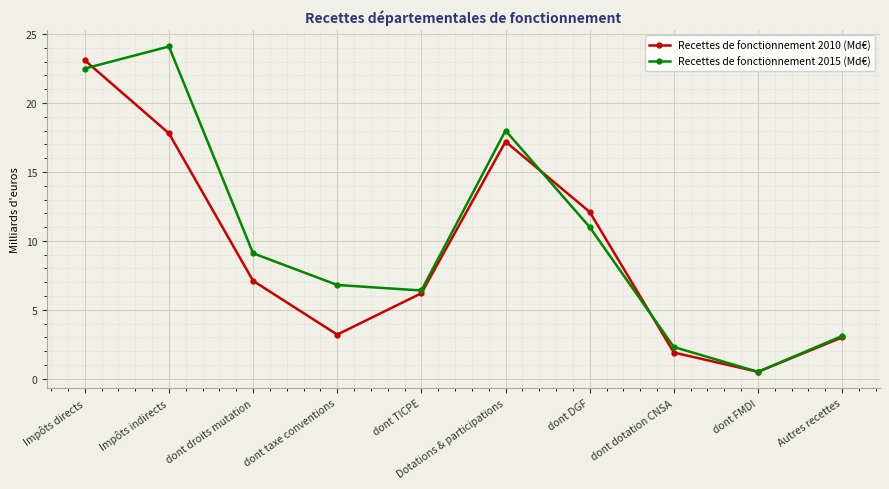

Reading left to right, extract all data points from this chart.

Recettes de fonctionnement 2010 (Md€): Impôts directs=23.1	Impôts indirects=17.8	dont droits mutation=7.1	dont taxe conventions=3.2	dont TICPE=6.2	Dotations & participations=17.2	dont DGF=12.1	dont dotation CNSA=1.9	dont FMDI=0.5	Autres recettes=3.0
Recettes de fonctionnement 2015 (Md€): Impôts directs=22.5	Impôts indirects=24.1	dont droits mutation=9.1	dont taxe conventions=6.8	dont TICPE=6.4	Dotations & participations=18.0	dont DGF=11.0	dont dotation CNSA=2.3	dont FMDI=0.5	Autres recettes=3.1